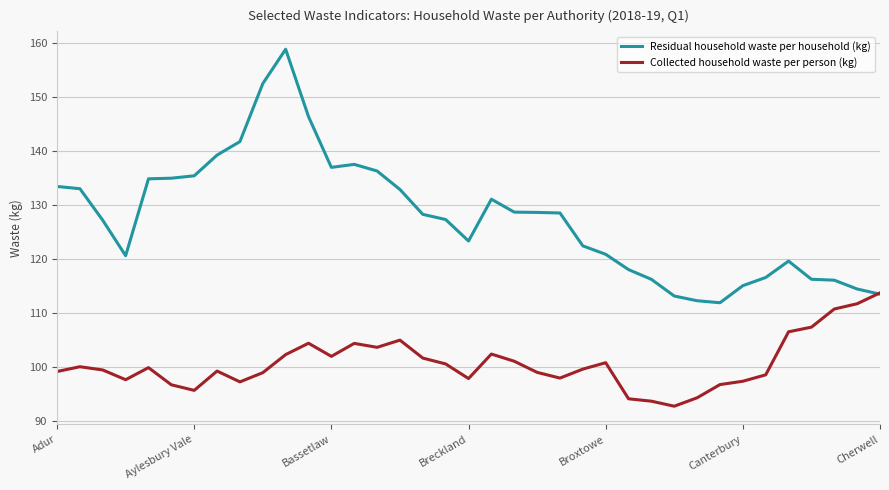

What is the difference between the maximum and minimum values in the Collected household waste per person (kg) series?

21.0